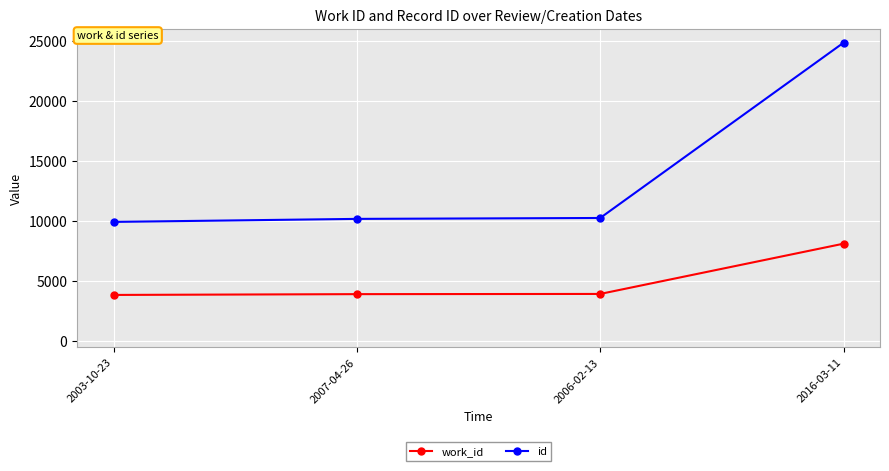

True or false: work_id has more than 2 interior local peaks.

False